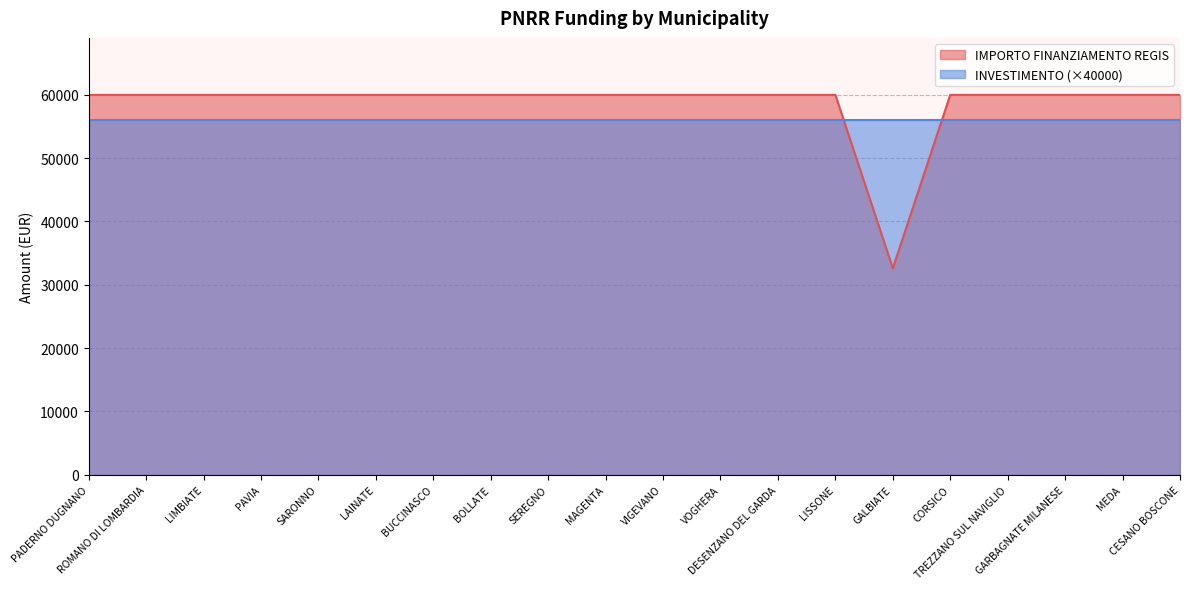

What is the value of the 18th point from the left?

59966